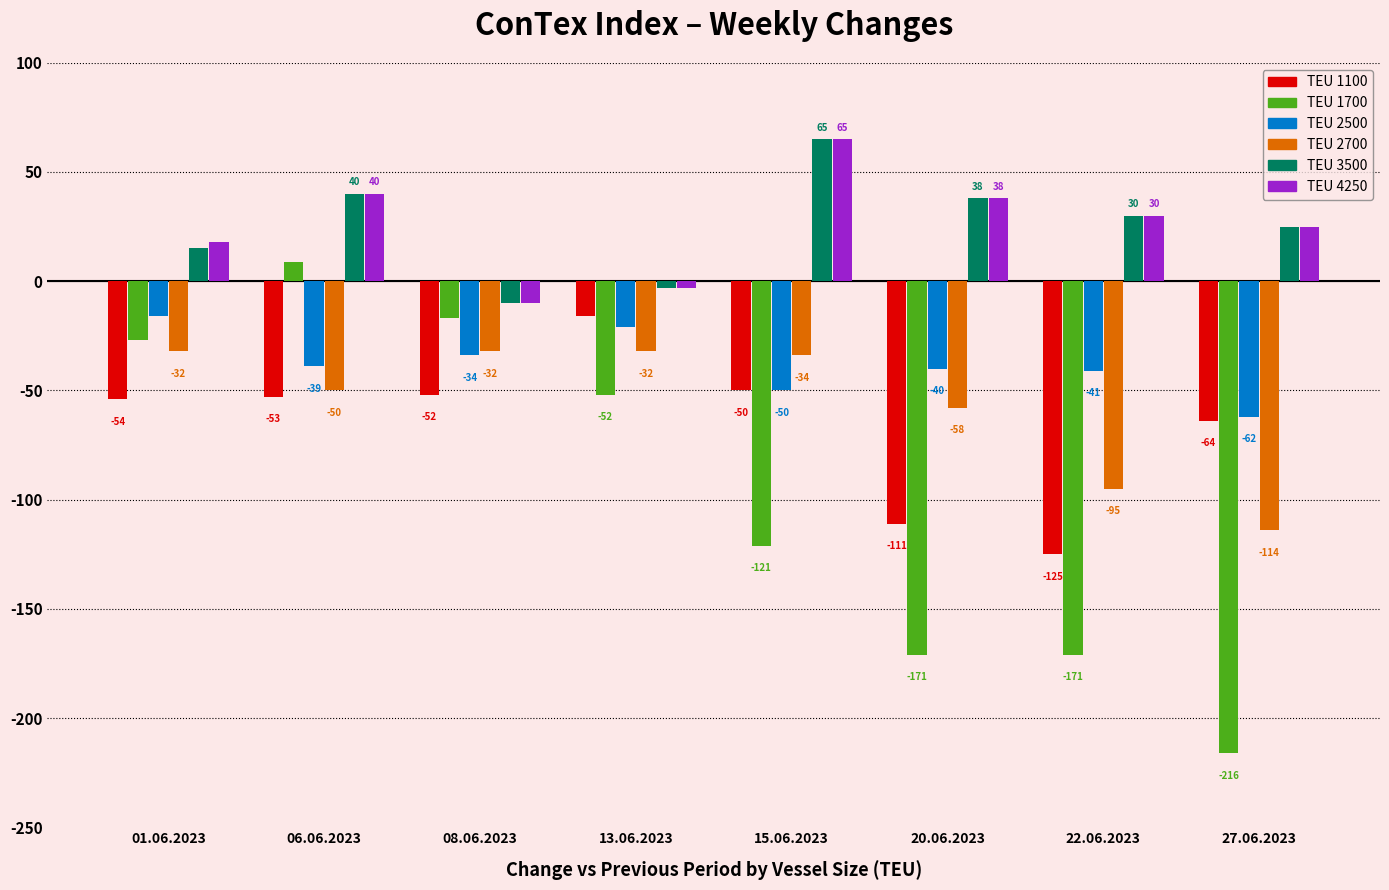

Reading left to right, what are all the values shown in this chart?

1100: -54	-53	-52	-16	-50	-111	-125	-64
1700: -27	9	-17	-52	-121	-171	-171	-216
2500: -16	-39	-34	-21	-50	-40	-41	-62
2700: -32	-50	-32	-32	-34	-58	-95	-114
3500: 15	40	-10	-3	65	38	30	25
4250: 18	40	-10	-3	65	38	30	25